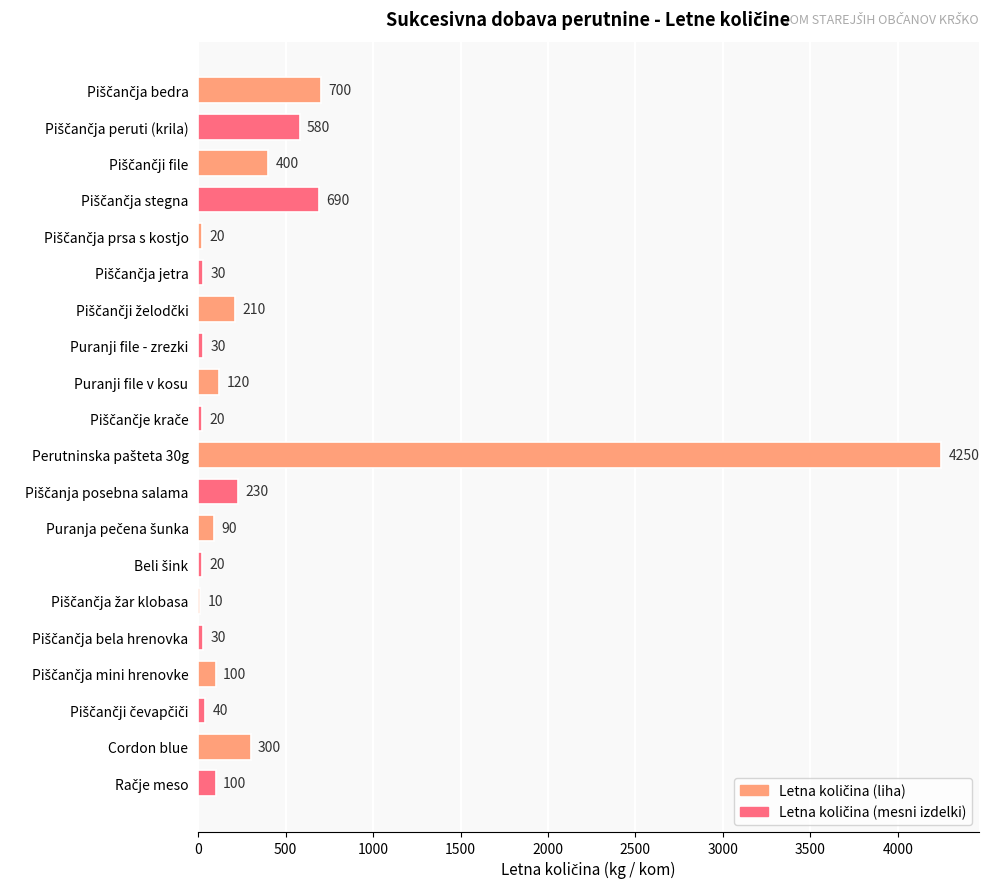

What is the maximum value shown in the chart?

4250